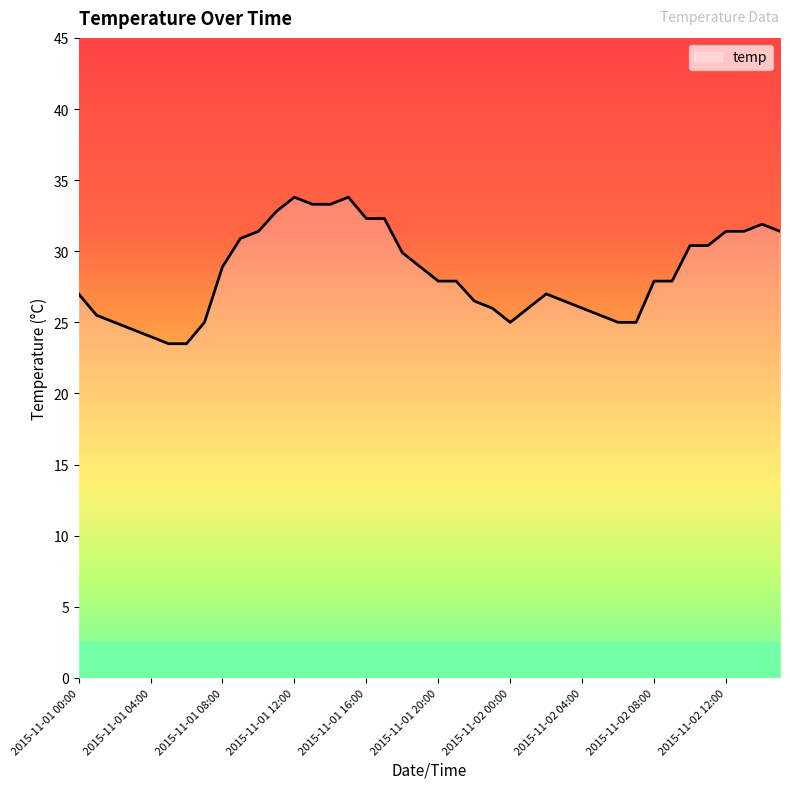

How many lines are shown in the chart?

1